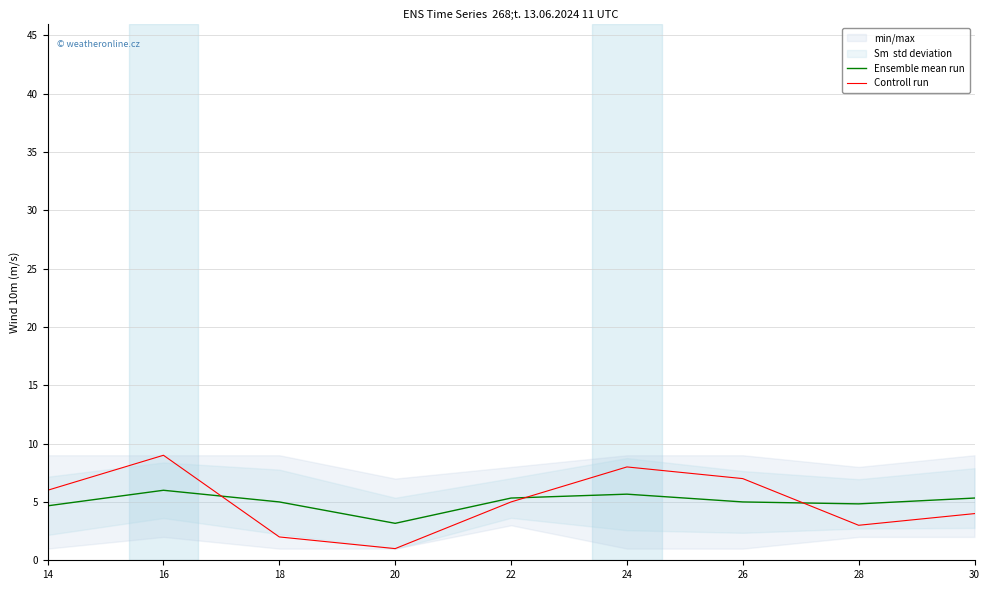

What is the sum of all Ensemble mean run values?

45.0